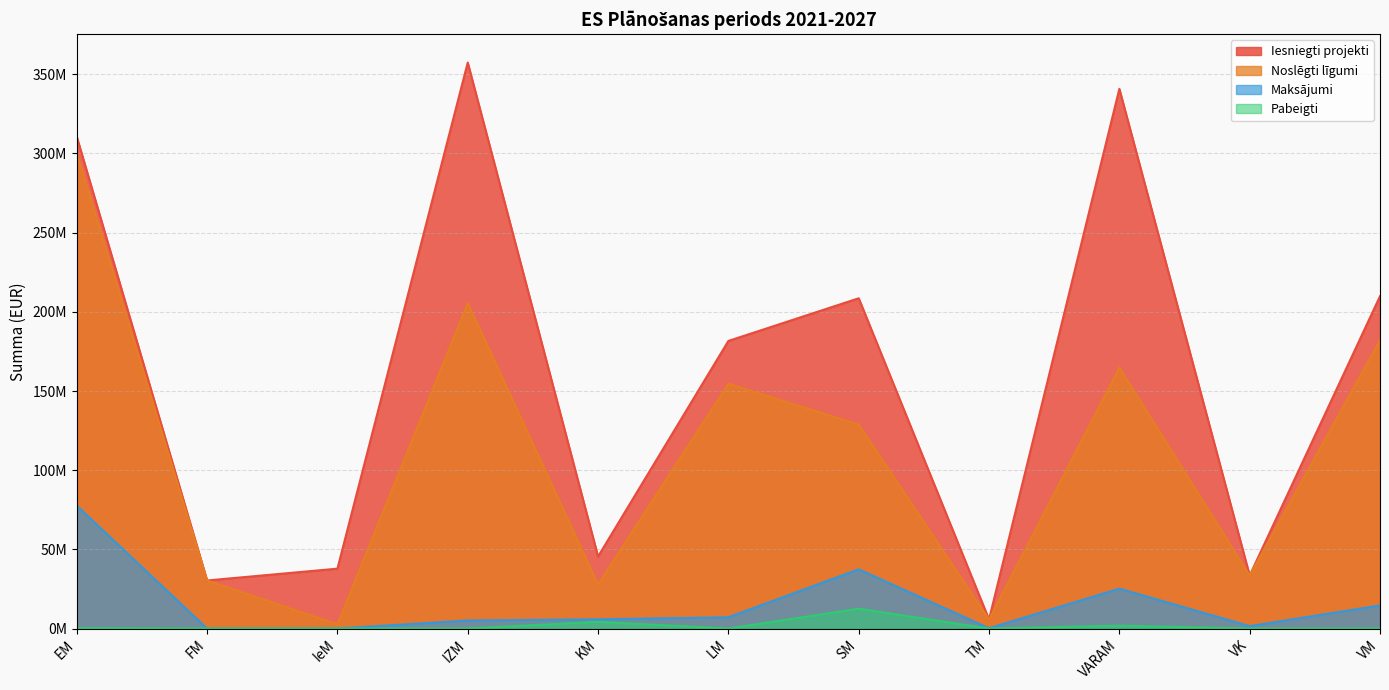

In Iesniegti projekti, how many points are lower than both neighbors (excluding endpoints)?

4